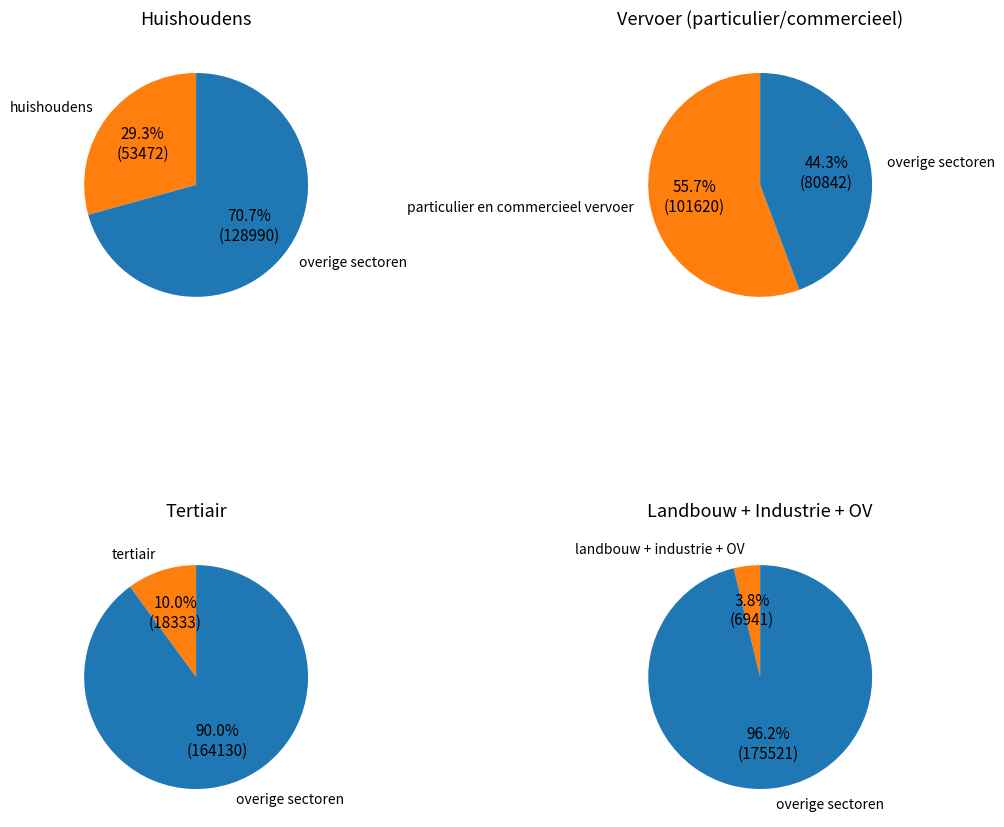

Which slice represents more than half of the pie?

particulier en commercieel vervoer